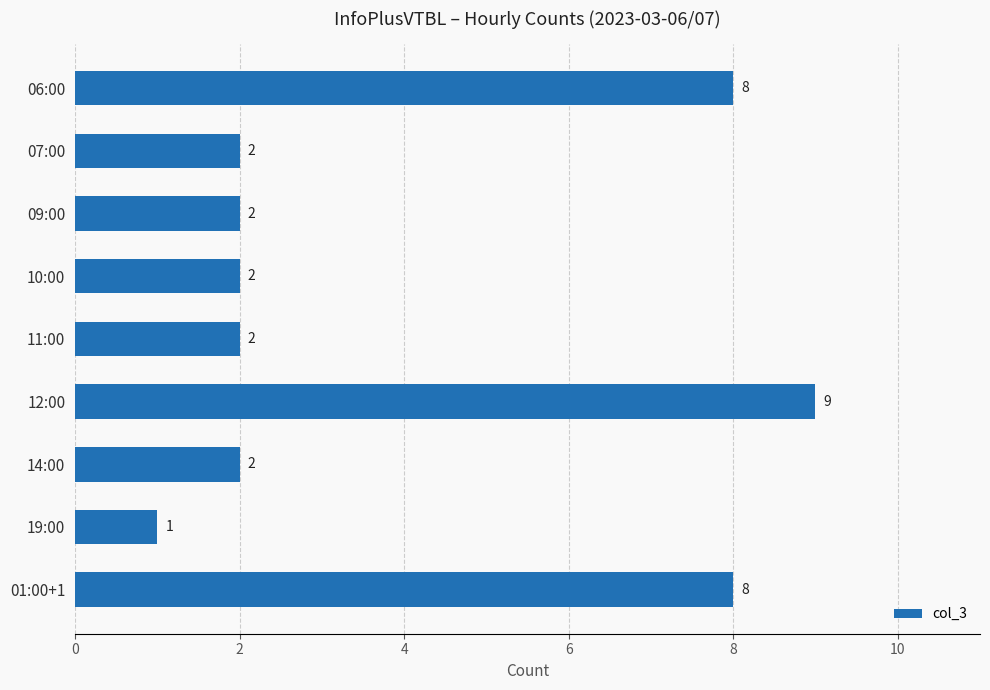

The value at 07:00 is 2. True or false?

True